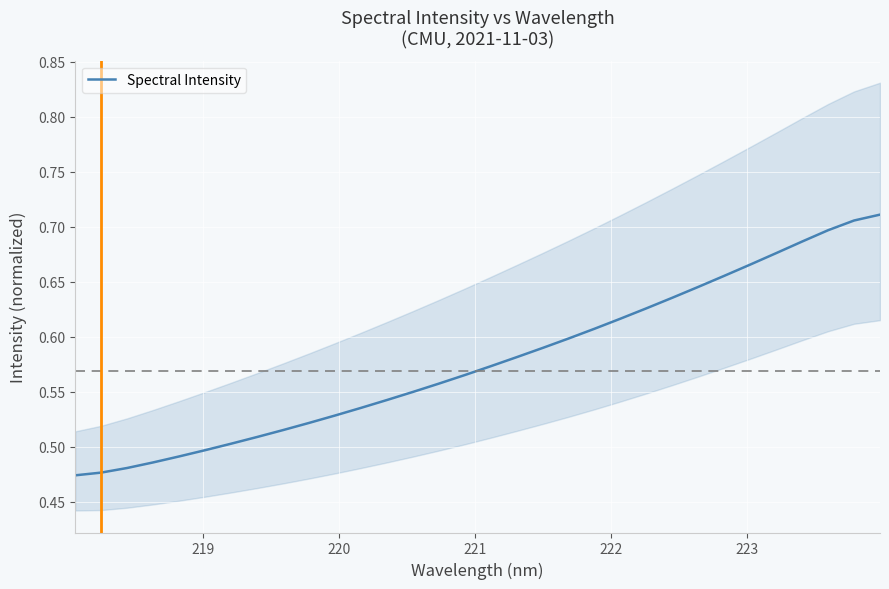

True or false: there are more than 2 points higher than both neighbors.

False